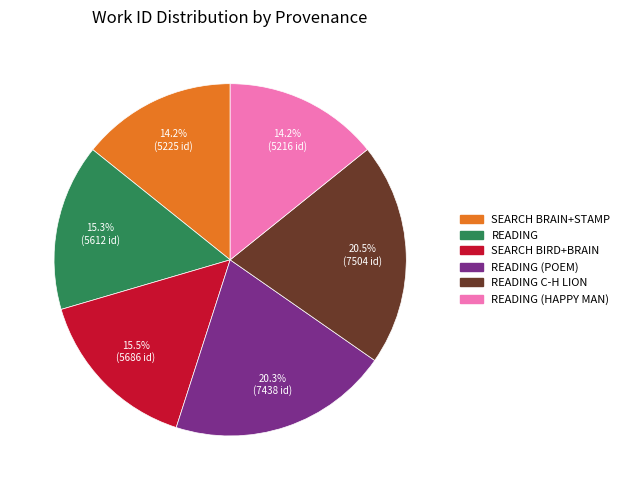

Is SEARCH BRAIN+STAMP the majority of the pie?

No